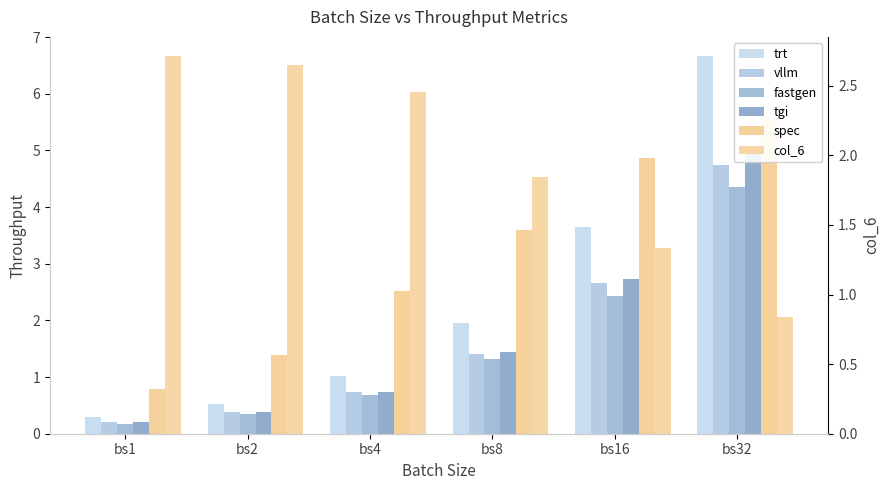

Are the bars grouped side by side (vs. stacked)?

Yes